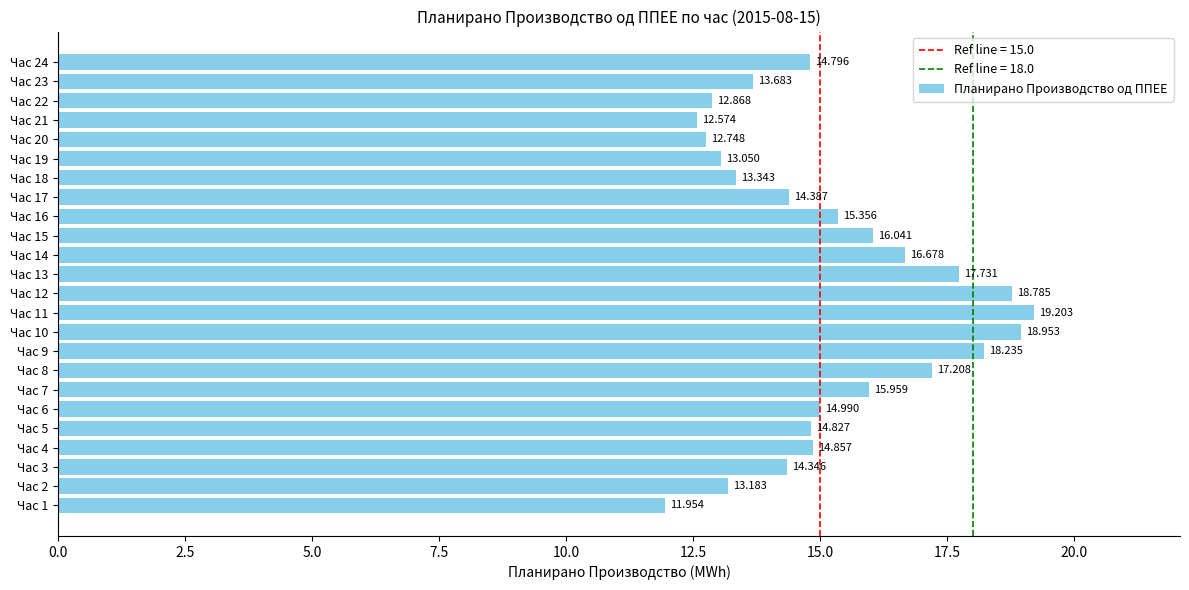

How many bars are there in total?

24